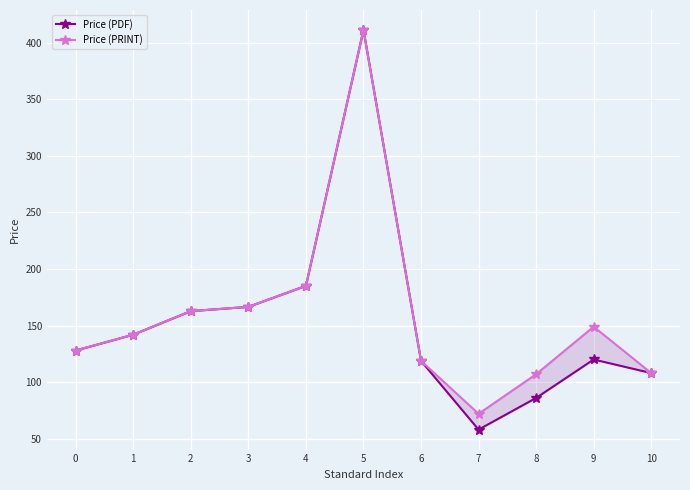

Reading right to left, transcribe all the data shown in this chart.

Price (PDF): 10=108.0	9=120.0	8=86.0	7=58.0	6=118.8	5=411.4	4=185.1	3=166.5	2=162.8	1=142.0	0=127.9
Price (PRINT): 10=108.0	9=149.0	8=107.0	7=72.0	6=118.8	5=411.4	4=185.1	3=166.5	2=162.8	1=142.0	0=127.9